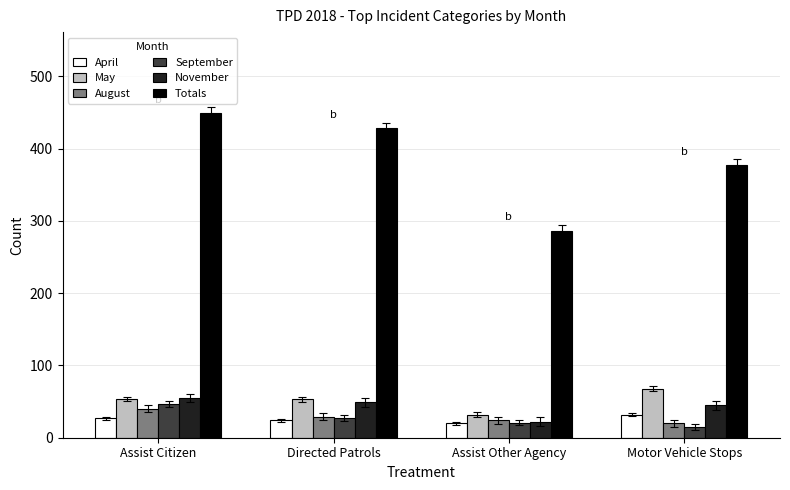

How many November values are between 45 and 55?

3